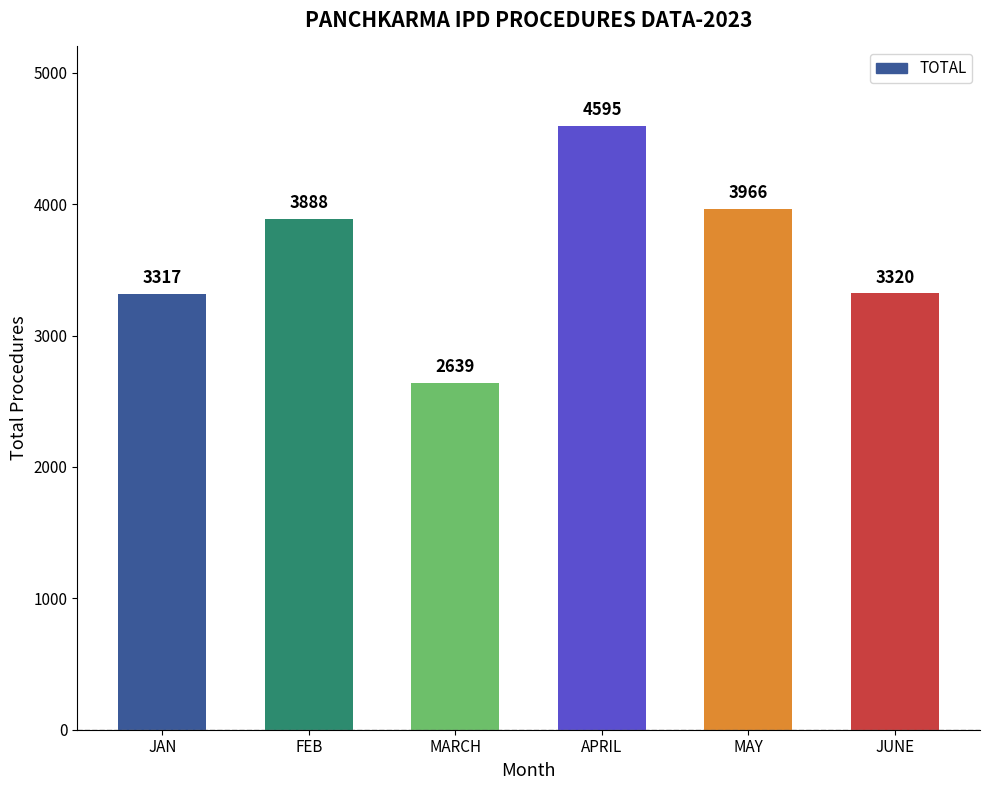

What is the label of the 5th bar from the right?

FEB